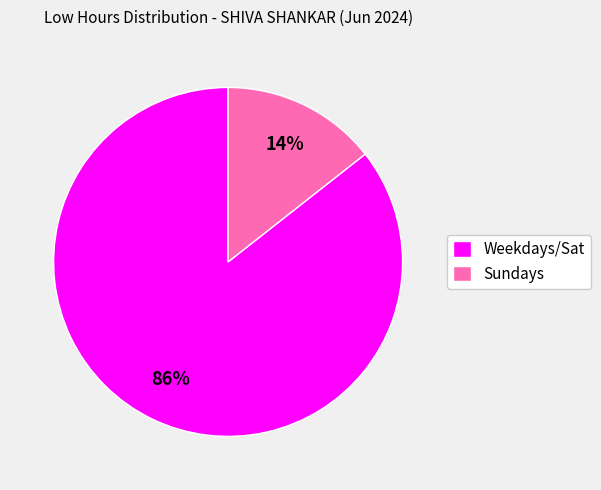

Rank the categories by value from lowest to highest.

Sundays, Weekdays/Sat